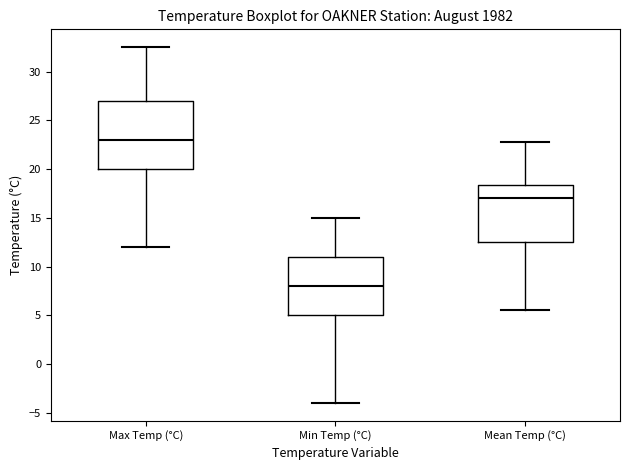

Which box's median line is the lowest?

Min Temp (°C)